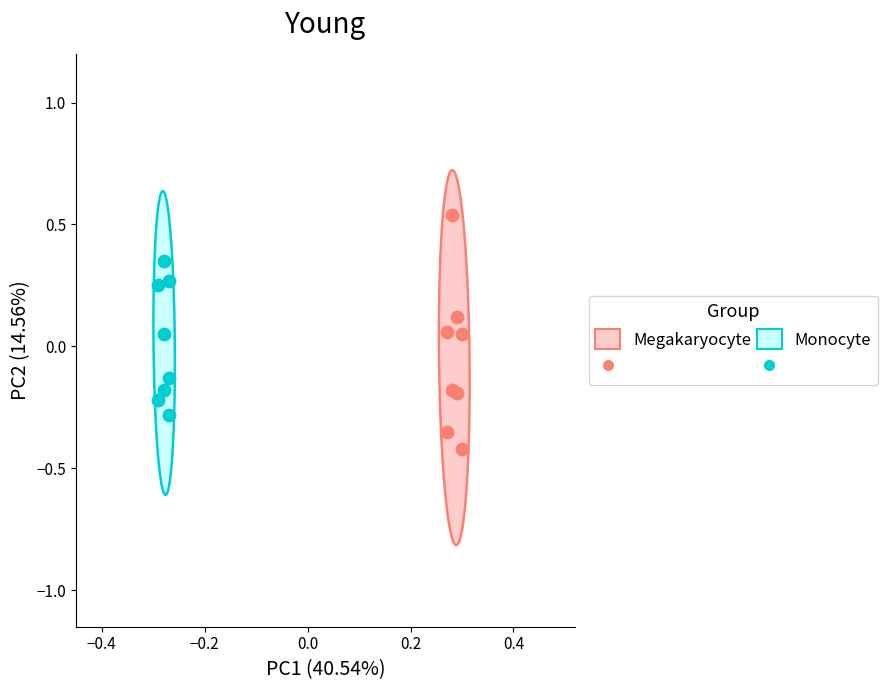

Which series contains the highest Y value?

Megakaryocyte